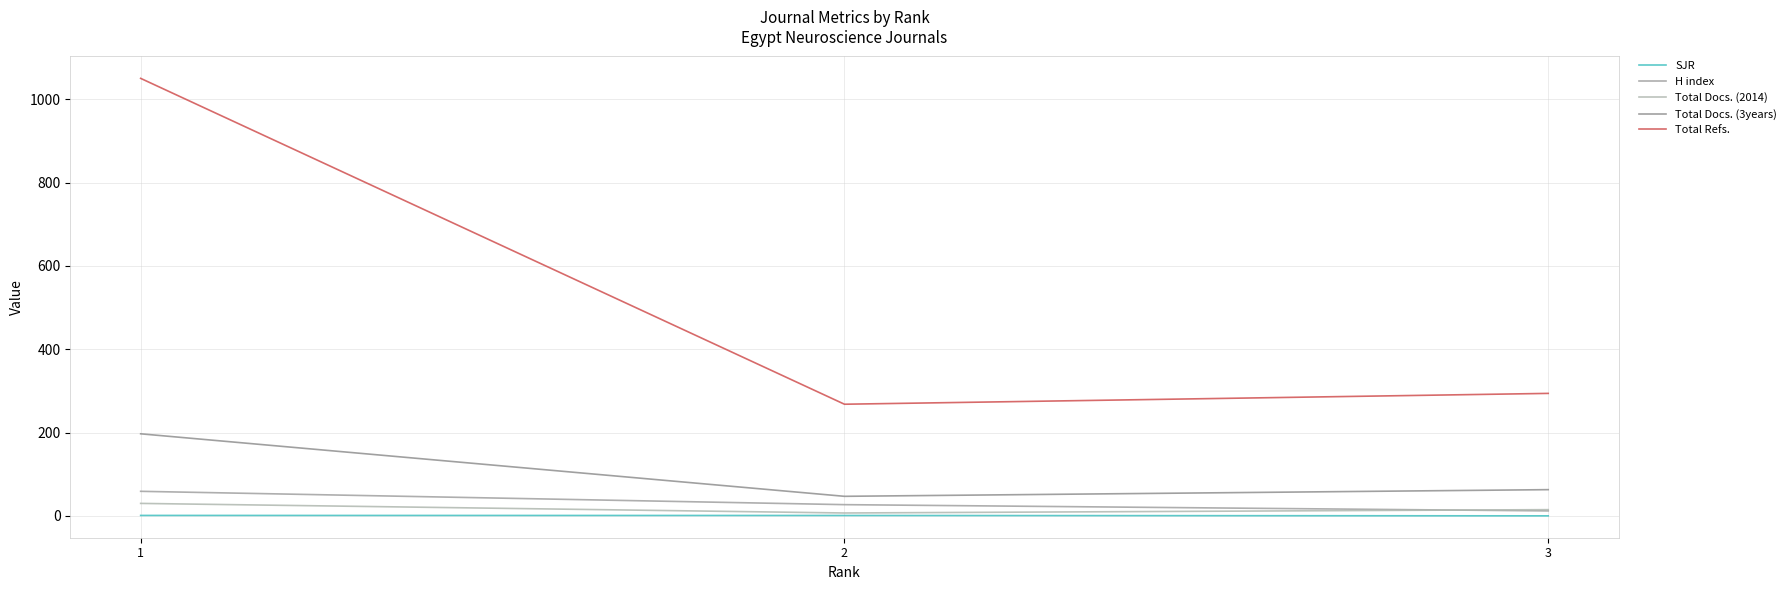

Reading left to right, list all the values displayed in this chart.

SJR: 1.1	1.0	0.1
H index: 59.0	27.0	12.0
Total Docs. (2014): 30.0	7.0	15.0
Total Docs. (3years): 197.0	47.0	63.0
Total Refs.: 1050.0	268.0	294.0